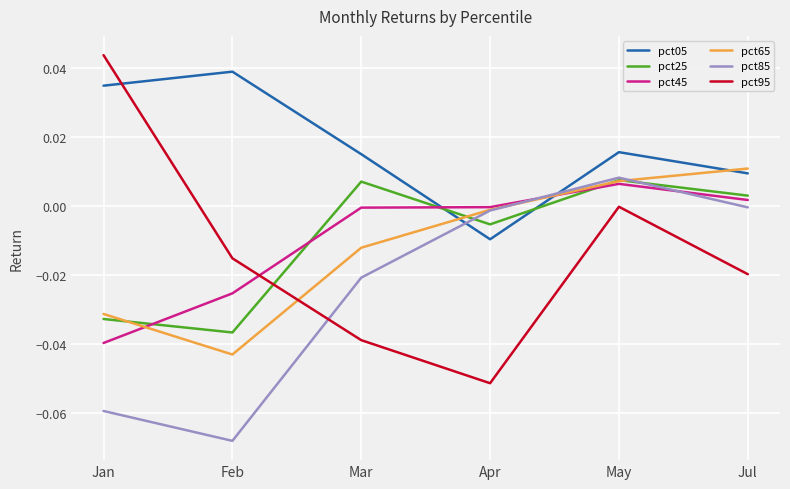

The pct25 series shows -0.0 at Apr. True or false?

True